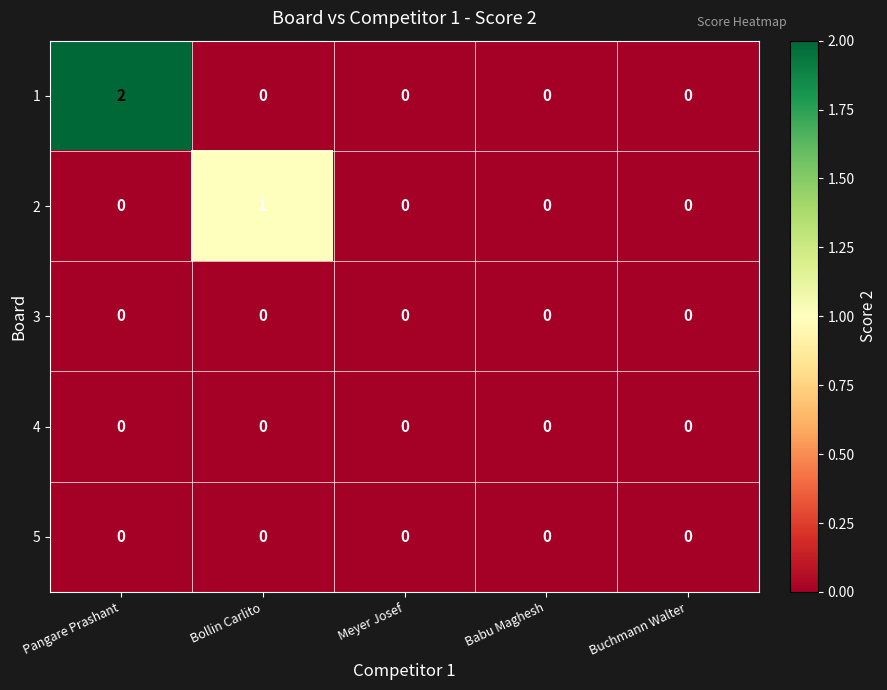

At which category is the sum across all series the highest?

Pangare Prashant